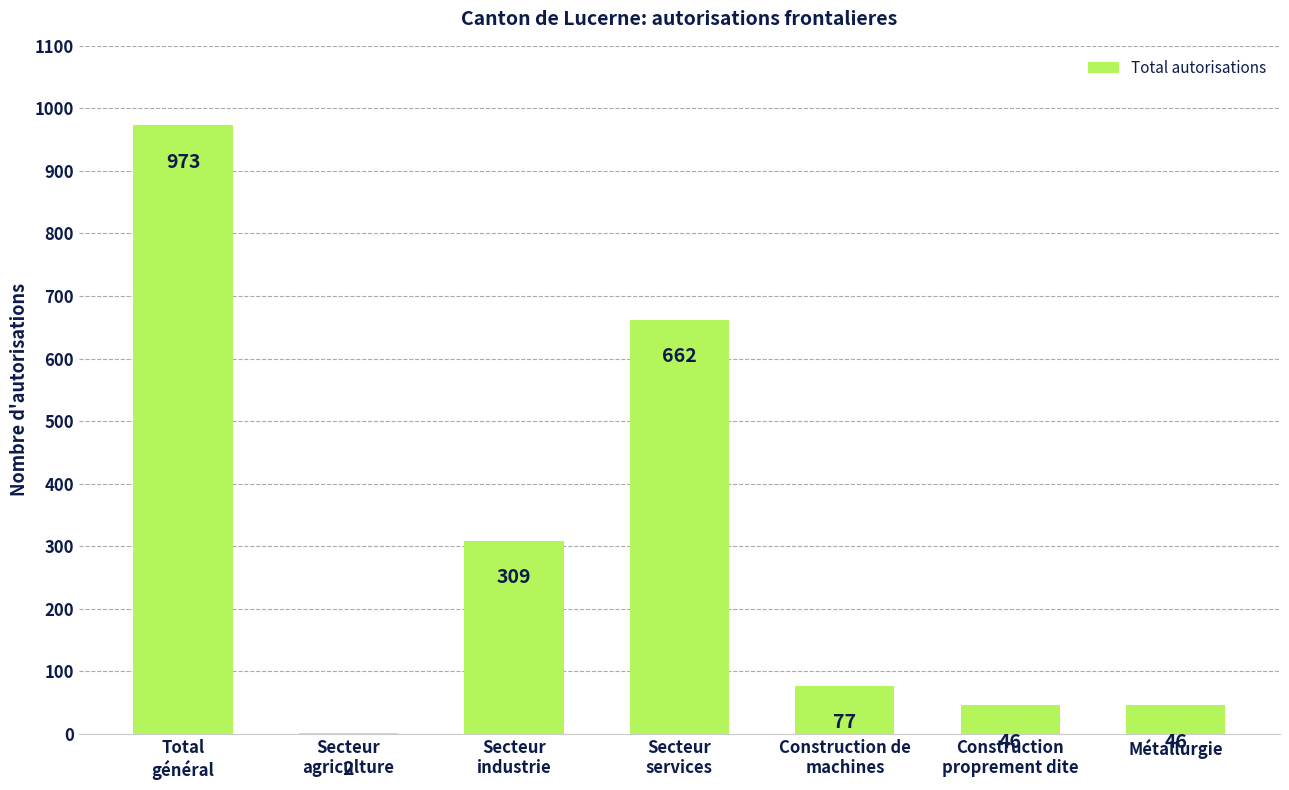

Which category has the highest value across all series?

Total
général